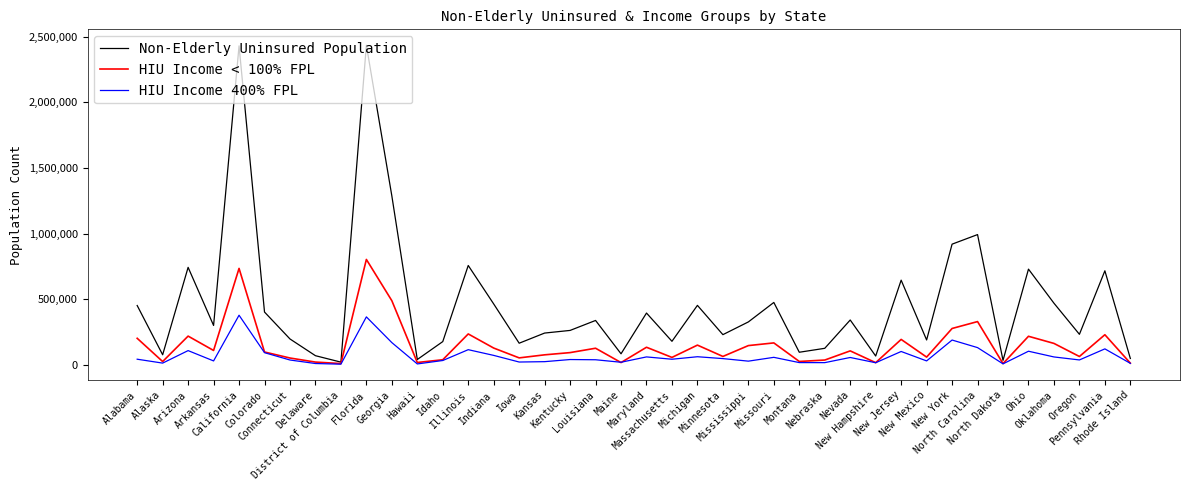

How many series are shown in this chart?

3